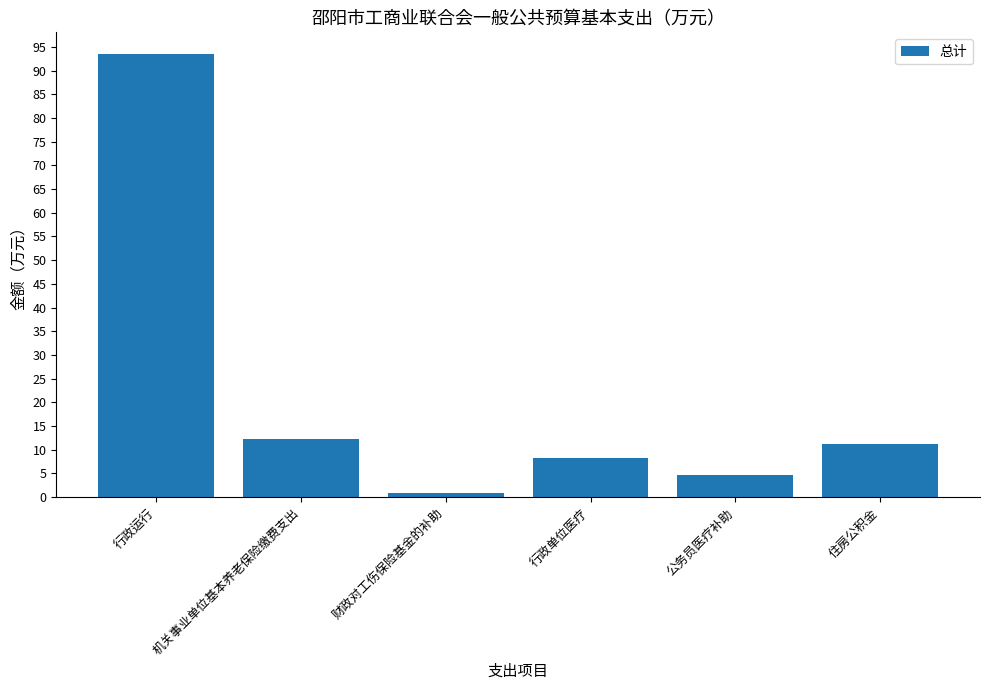

What position from the right is 机关事业单位基本养老保险缴费支出?

5